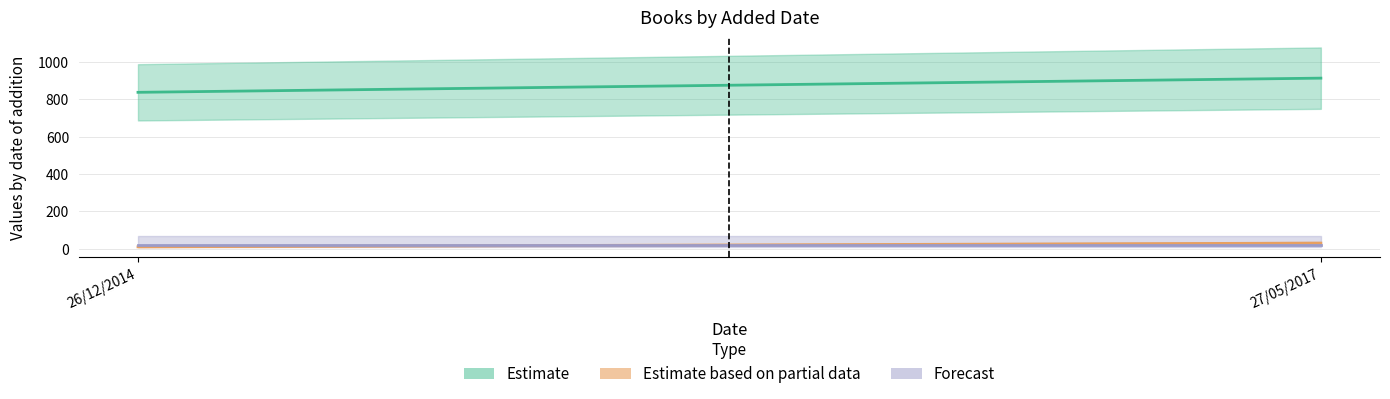

Between 26/12/2014 and 27/05/2017, which is larger?

27/05/2017